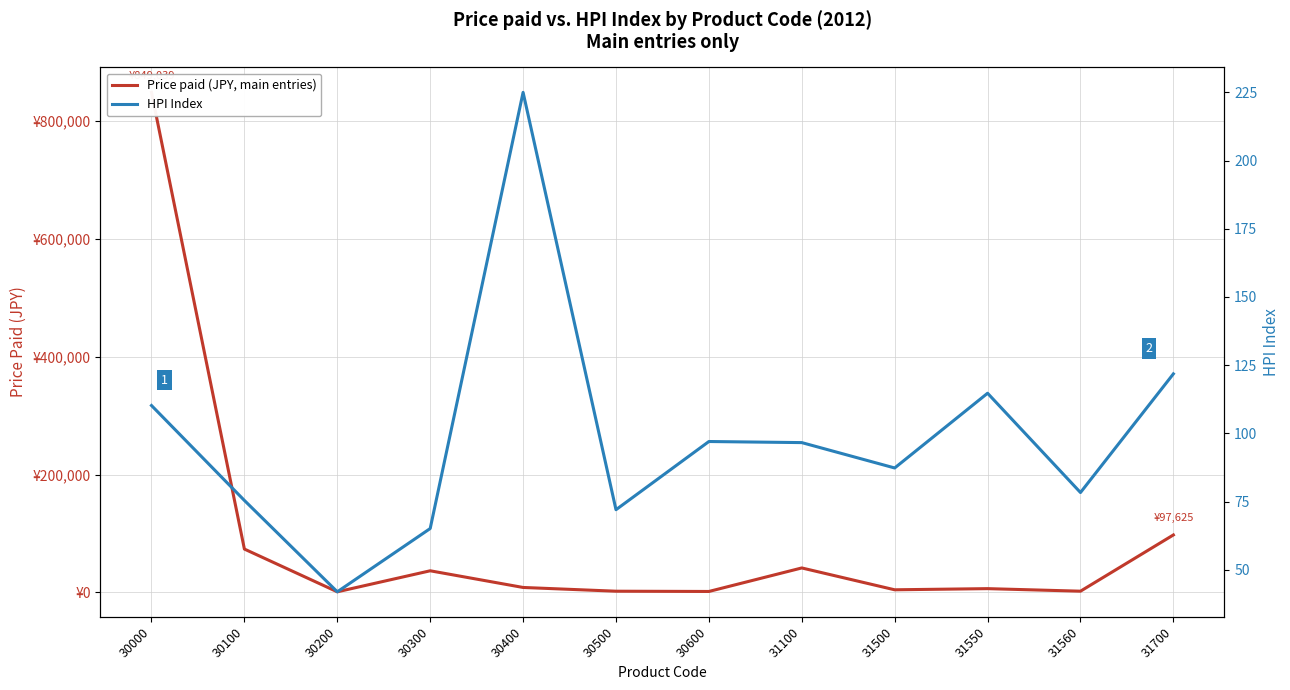

What are all the series names shown in the legend?

Price paid (JPY, main entries), HPI Index